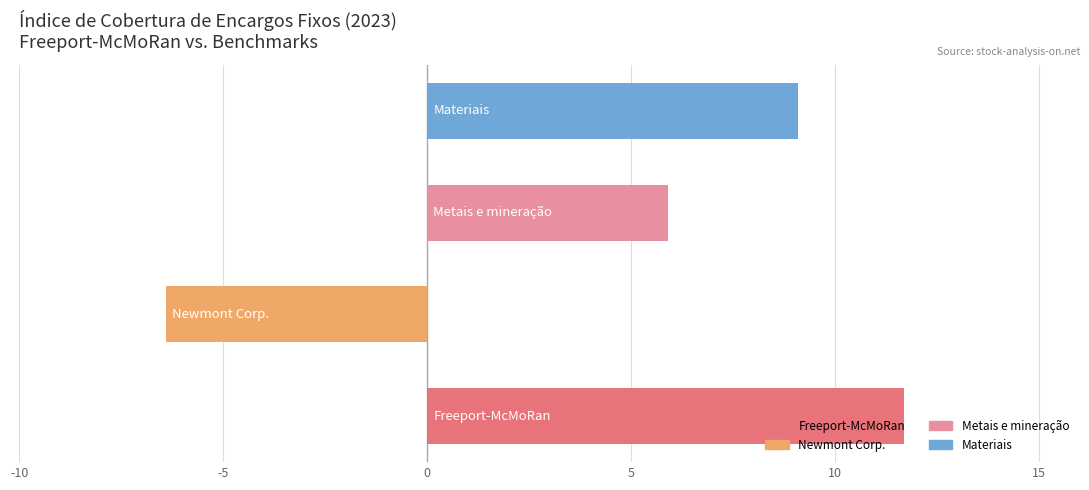

What is the sum of all values?

20.3